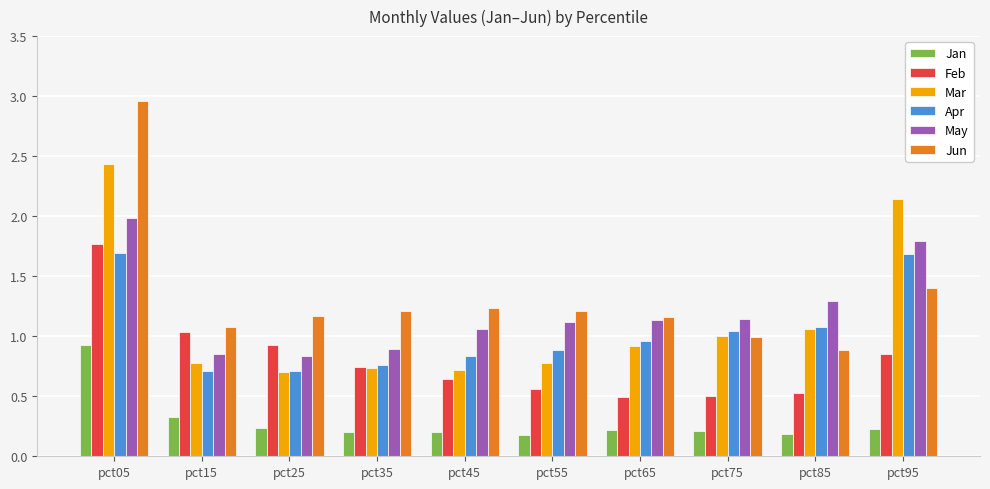

How many groups of bars are there?

10